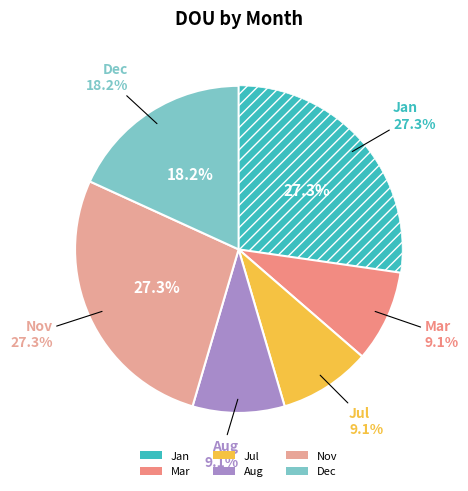

True or false: Dec accounts for 25% of the total.

False